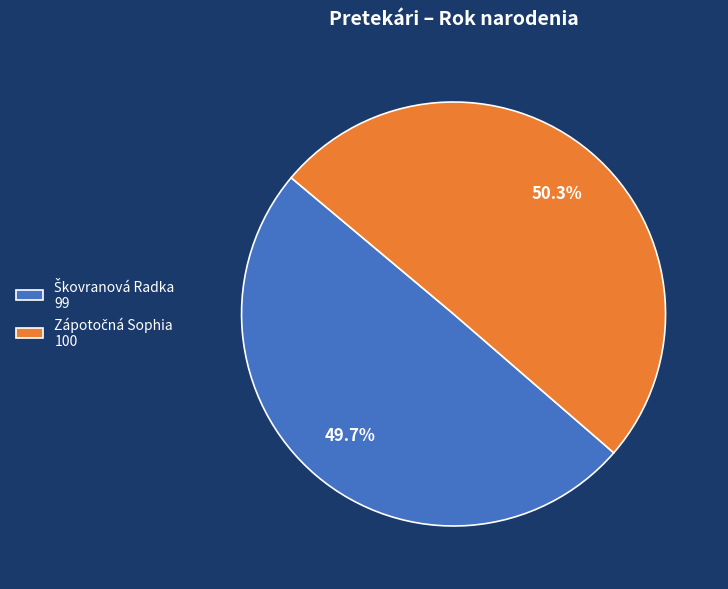

Is there any slice that represents more than half of the pie?

Yes